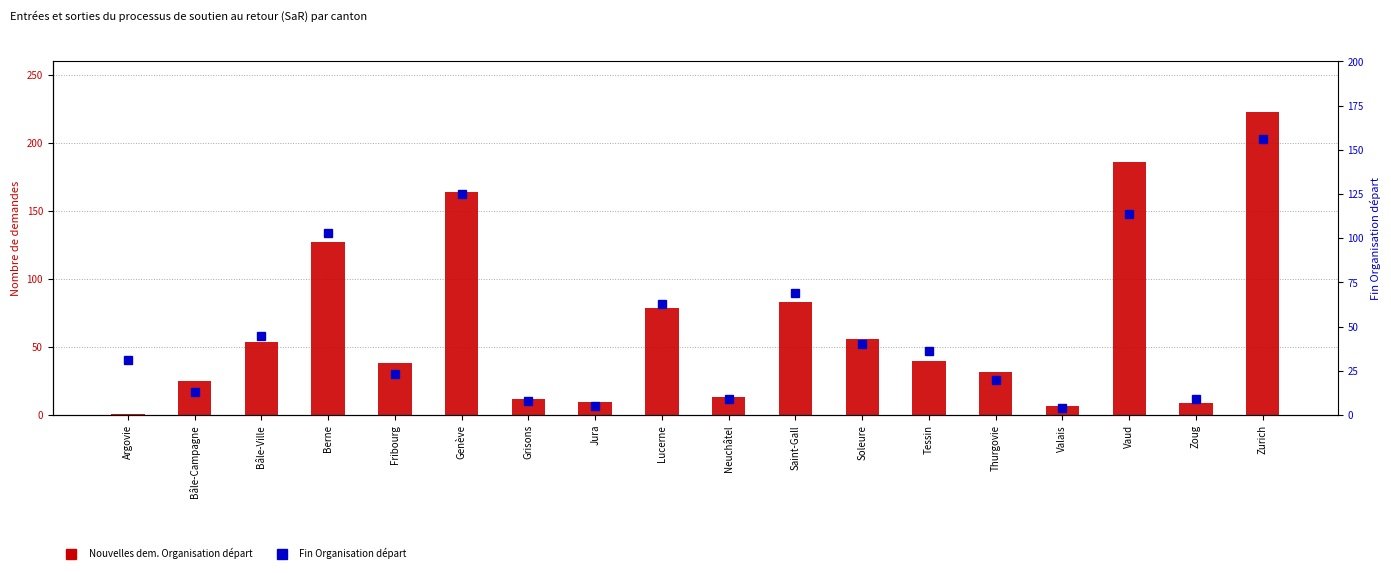

Rank the series at Genève from lowest to highest value.

Fin Organisation départ, Nouvelles dem. Organisation départ